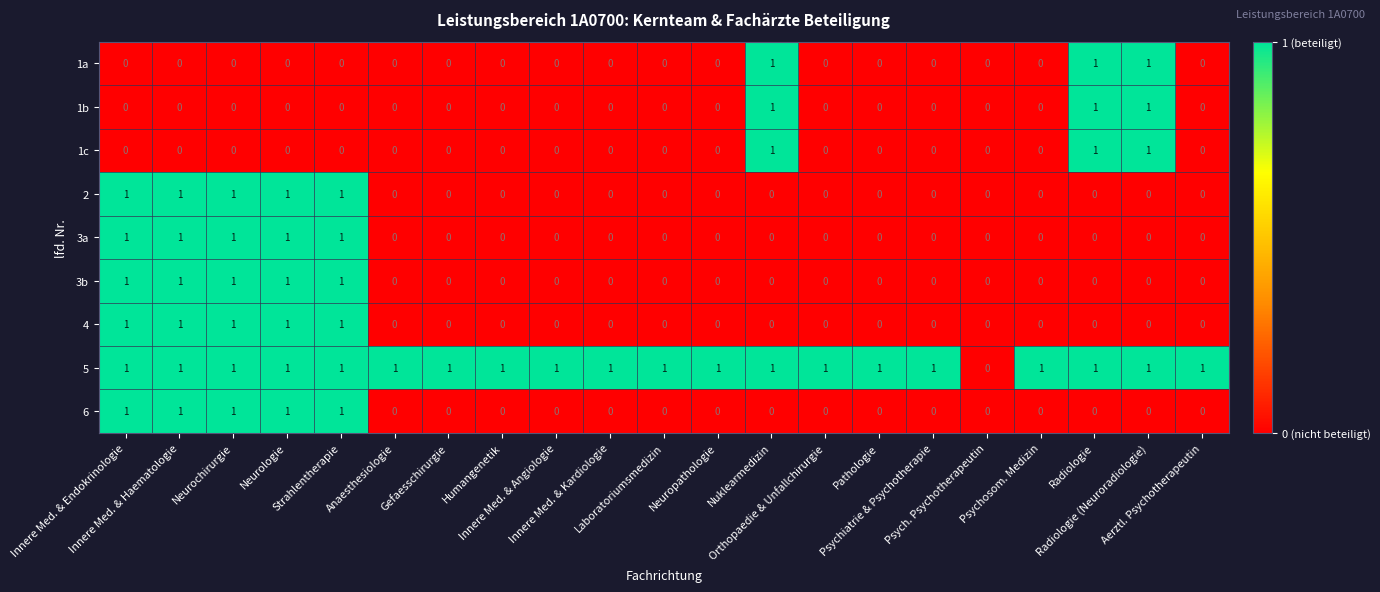

Which series has the largest total across all categories?

5